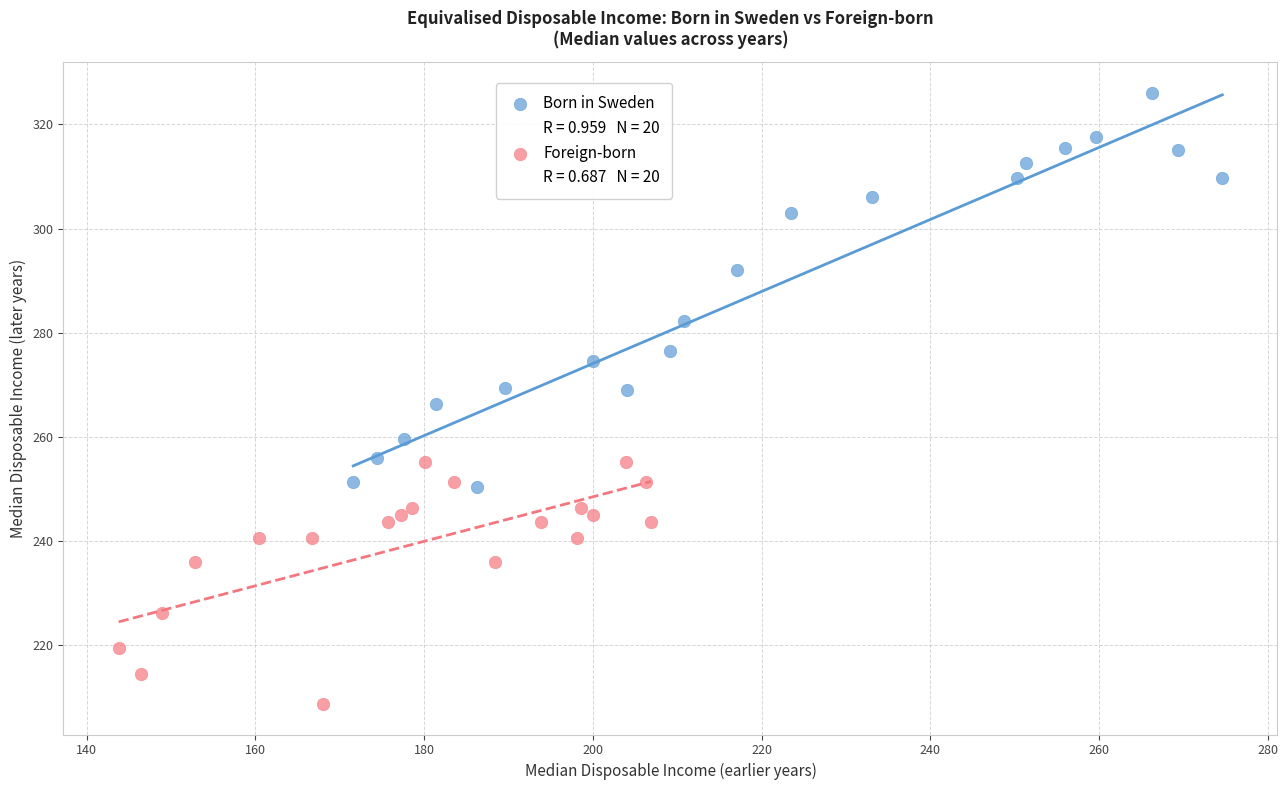

Which series has the largest Y range (max minus min)?

Born in Sweden